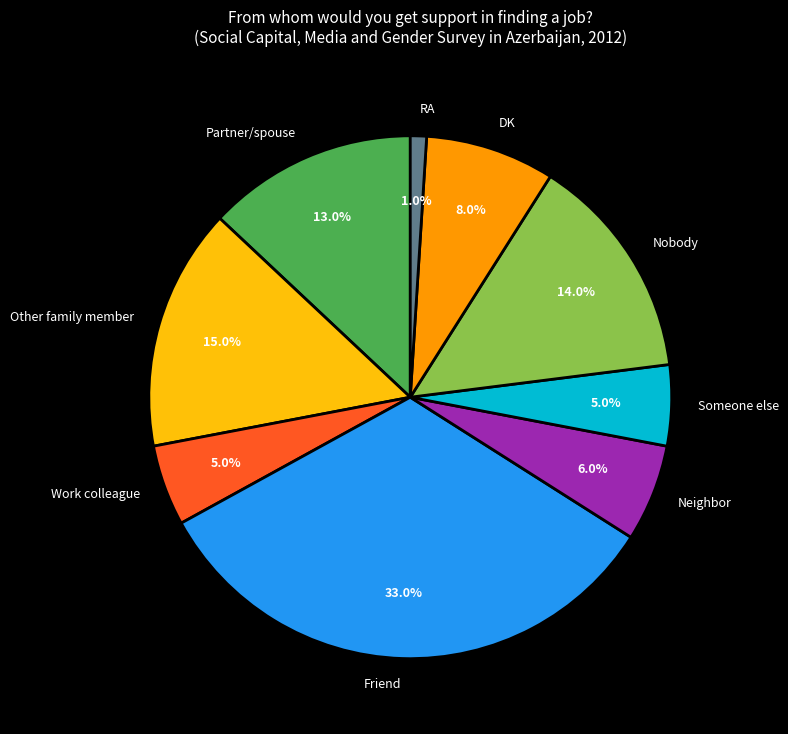

To the nearest percent, what percentage of the pie is Partner/spouse?

13%